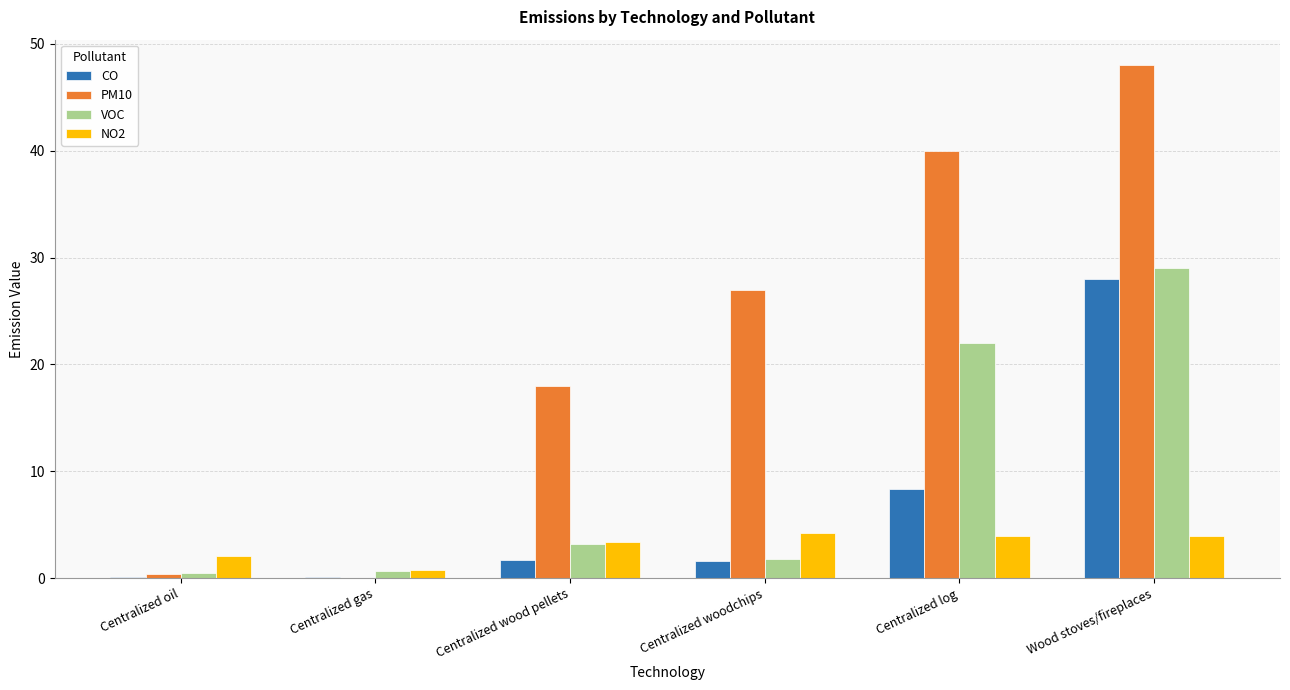

Read the PM10 value at Centralized wood pellets.

18.0